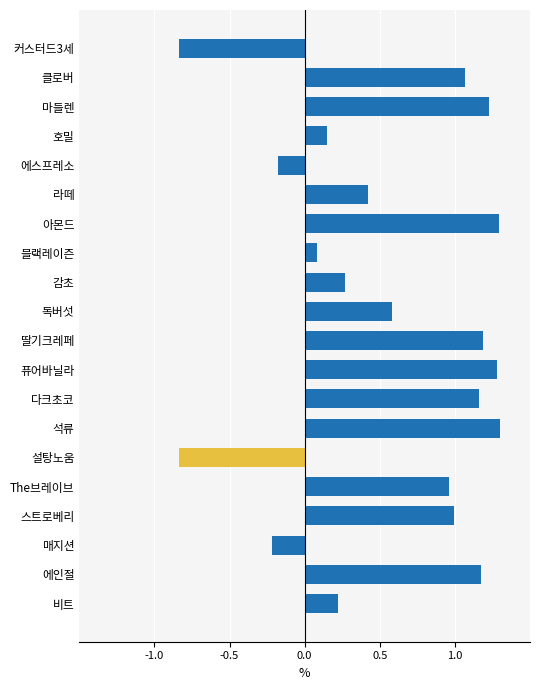

What is the difference between the values at 독버섯 and 클로버?

0.5